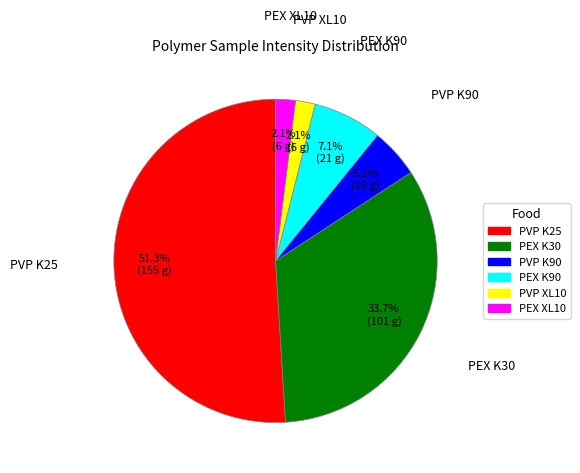

Does PEX XL10 account for over 50% of the chart?

No